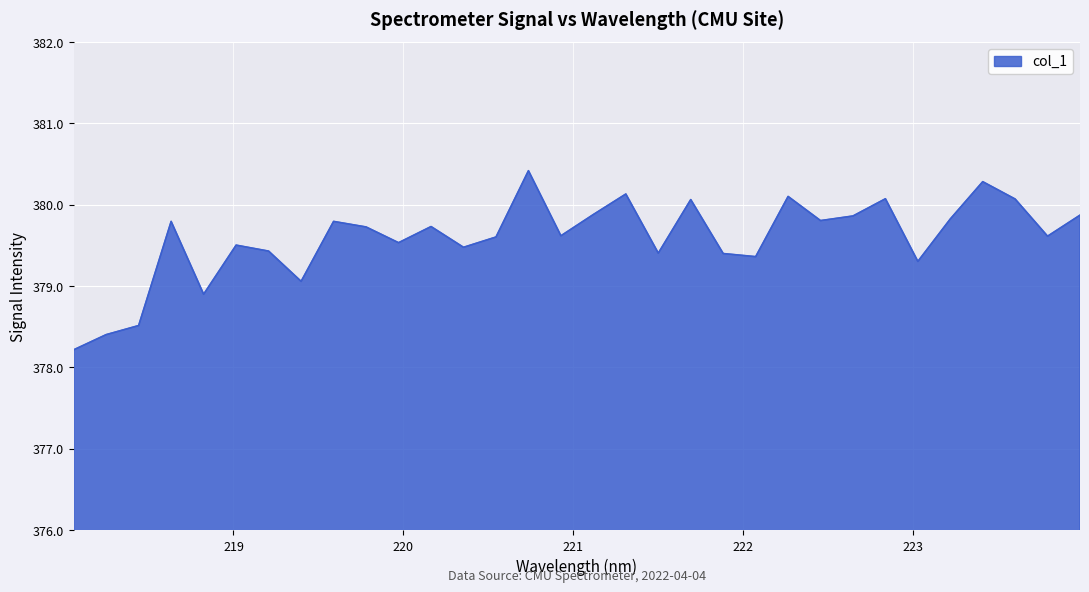

Reading right to left, transcribe all the data shown in this chart.

379.9	379.6	380.1	380.3	379.8	379.3	380.1	379.9	379.8	380.1	379.4	379.4	380.1	379.4	380.1	379.9	379.6	380.4	379.6	379.5	379.7	379.5	379.7	379.8	379.1	379.4	379.5	378.9	379.8	378.5	378.4	378.2